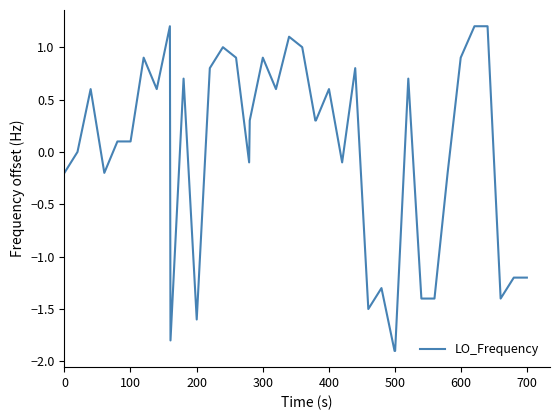

What is the smallest value displayed?

-1.9